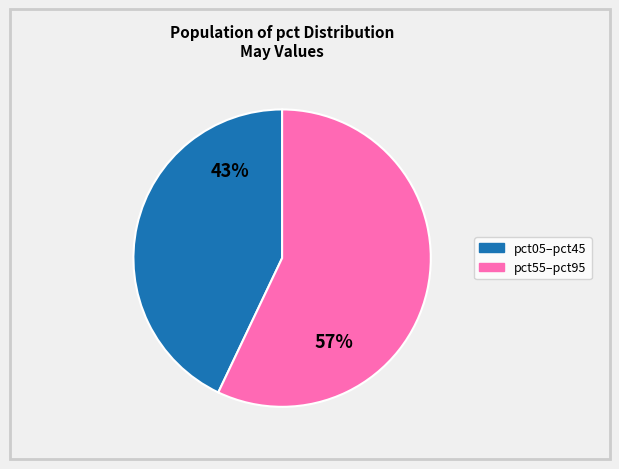

How many slices are in this pie chart?

2